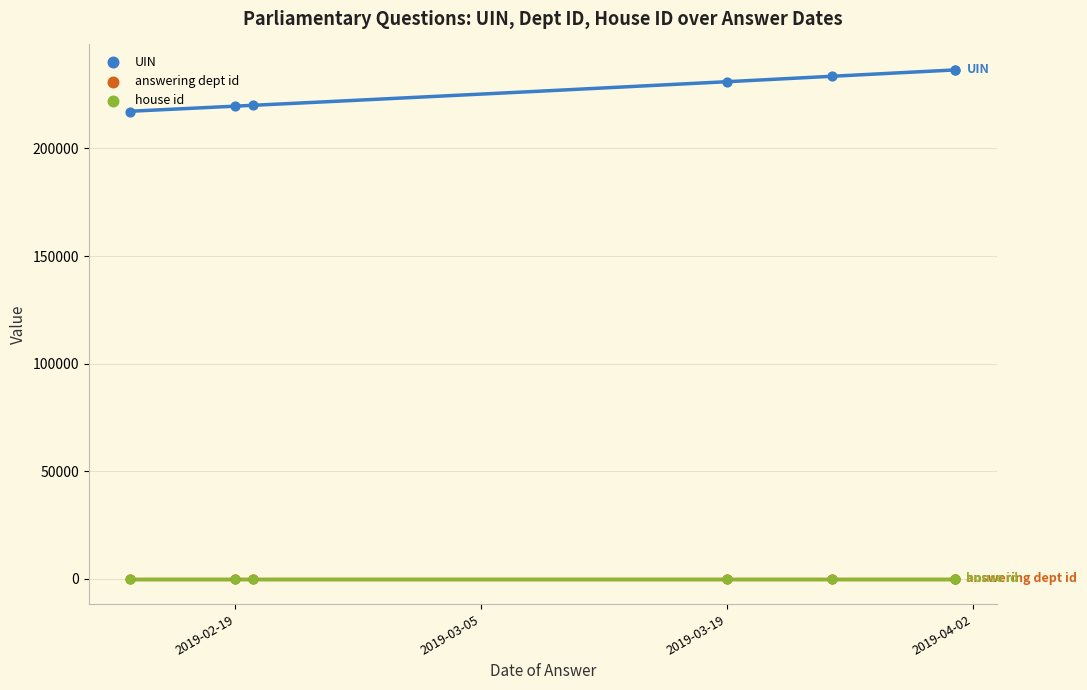

What are all the series names shown in the legend?

UIN, answering dept id, house id